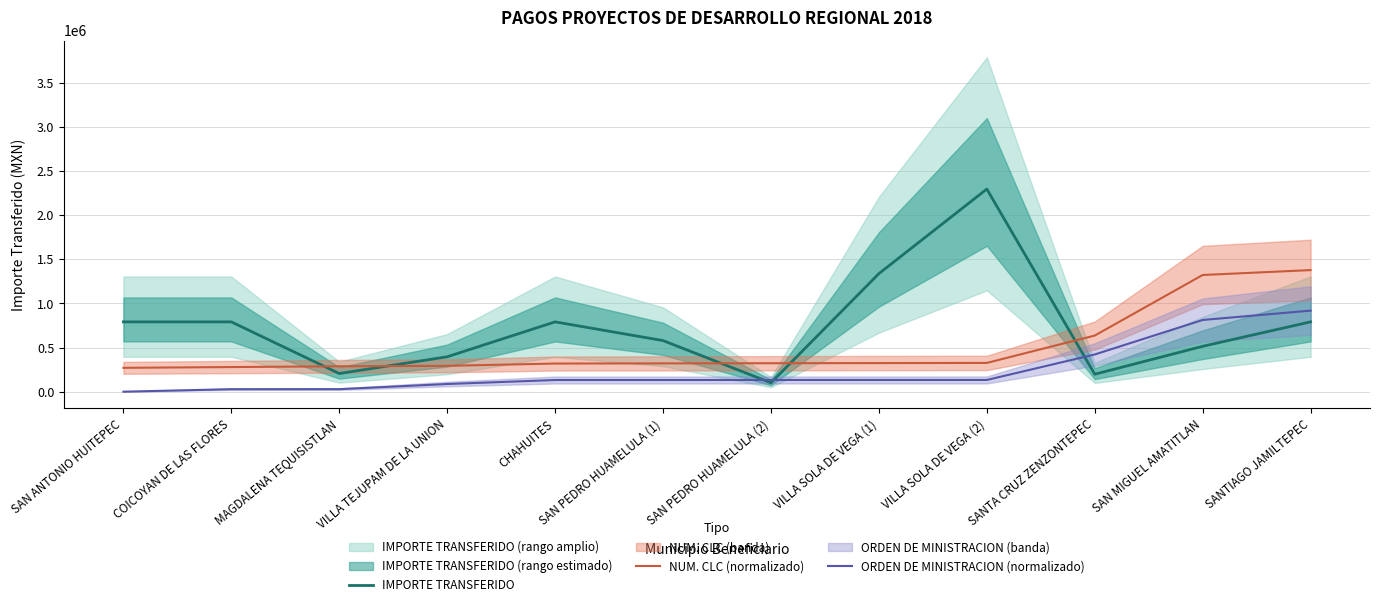

Where is ORDEN DE MINISTRACION (normalizado) nearest to the value 459347?

SANTA CRUZ ZENZONTEPEC